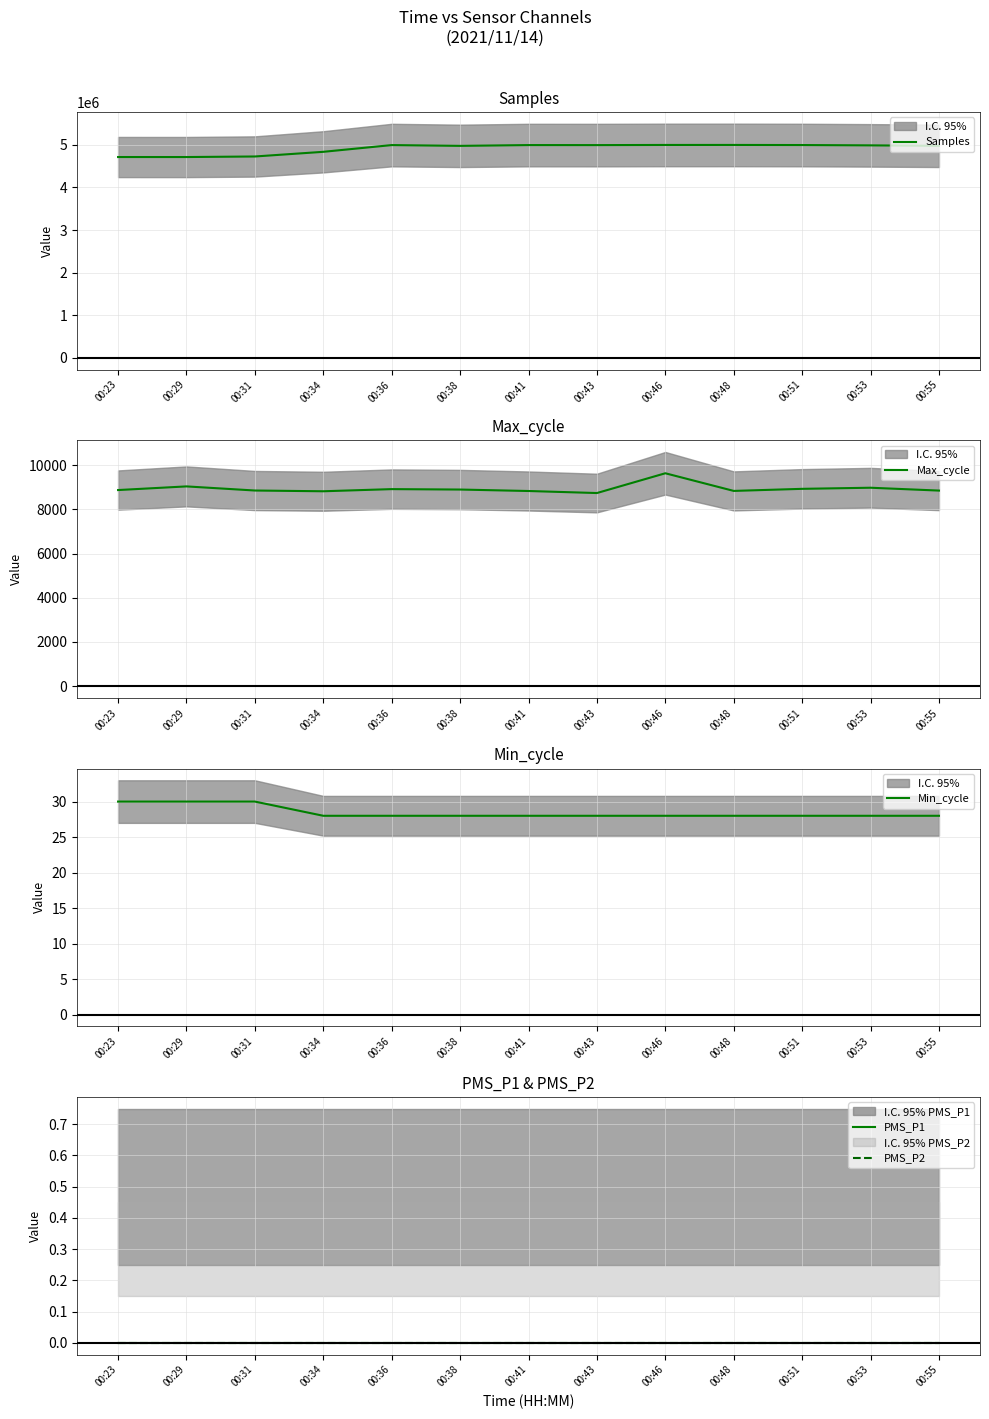

Does the chart display data point markers on the line(s)?

No